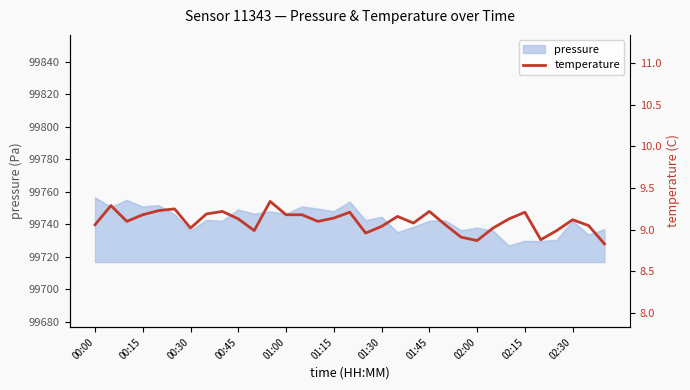

True or false: pressure has a value of 28537.8 at 02:00.

False